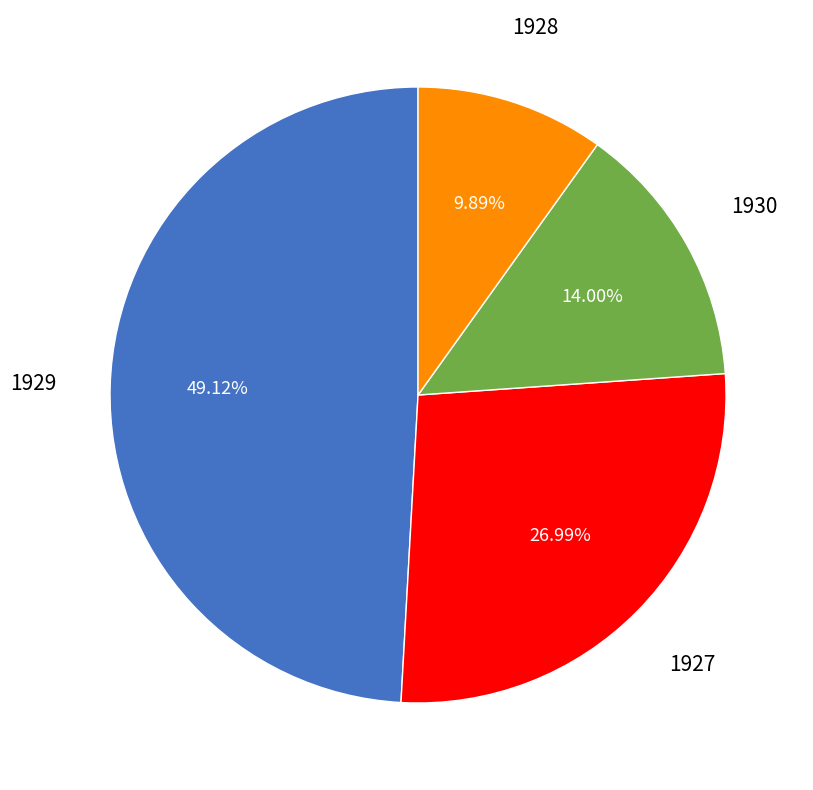

What is the ratio of the value at 1930 to the value at 1928?

1.4